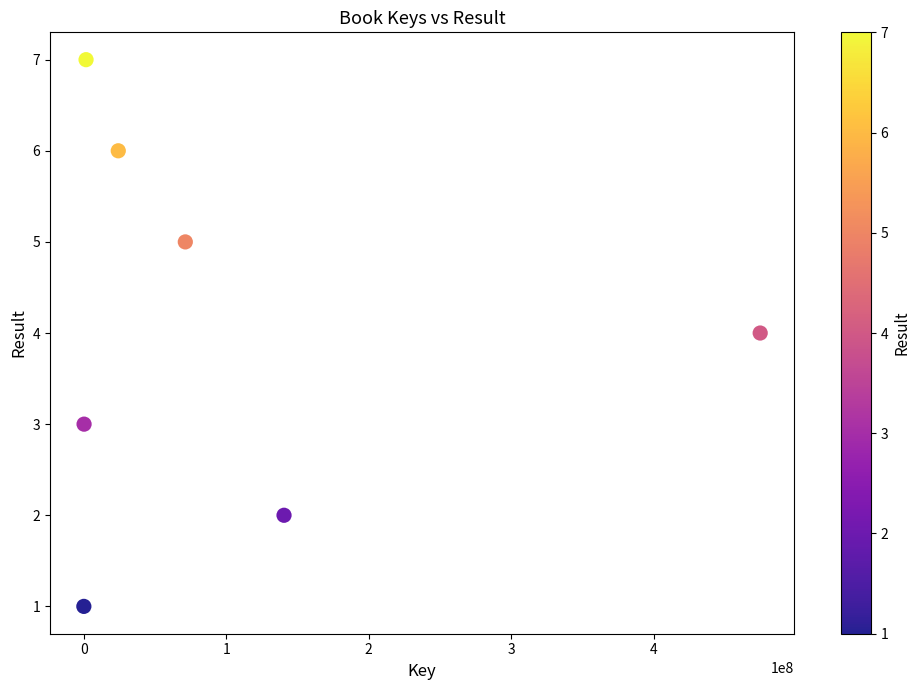

What is the average X value?

101782597